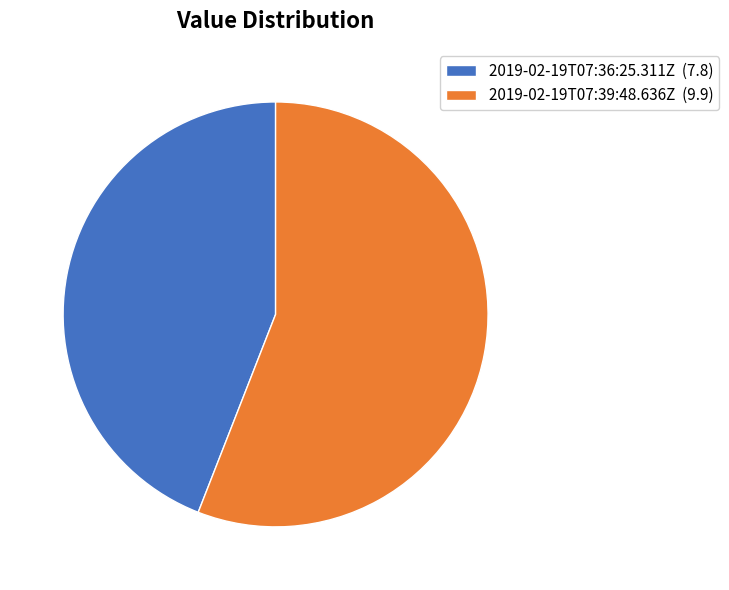

Which slice is the largest?

2019-02-19T07:39:48.636Z